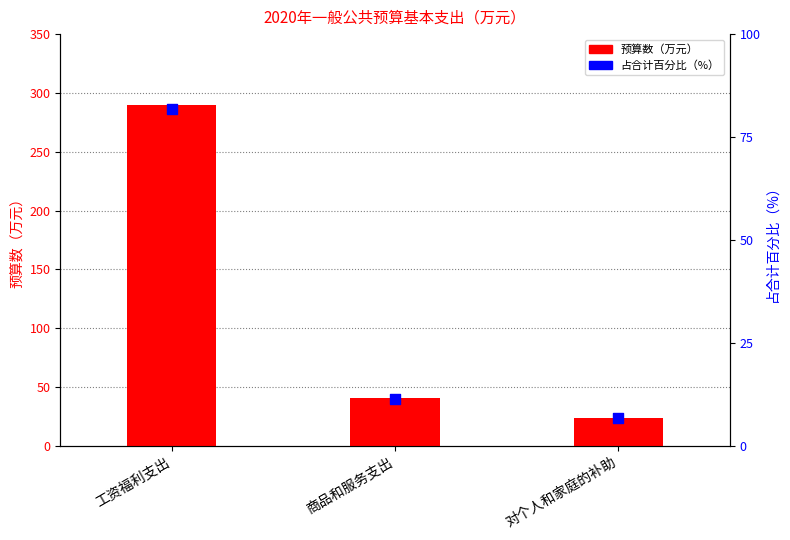

Which series contains the highest Y value?

预算数（万元）